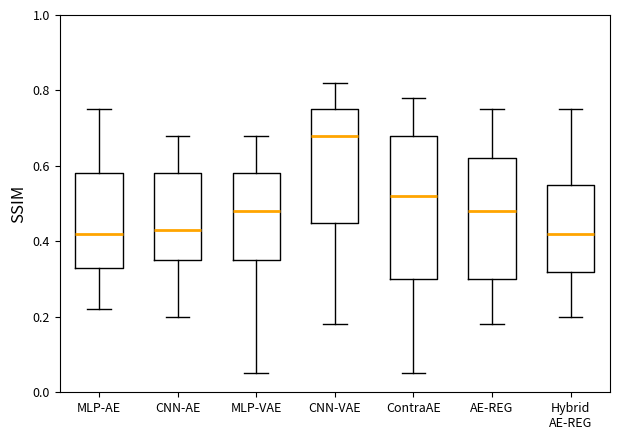

Where does the lower whisker of the box for MLP-AE end on the y-axis? The values are not printed on the chart, so give them approximately, as read against the axis.

0.22